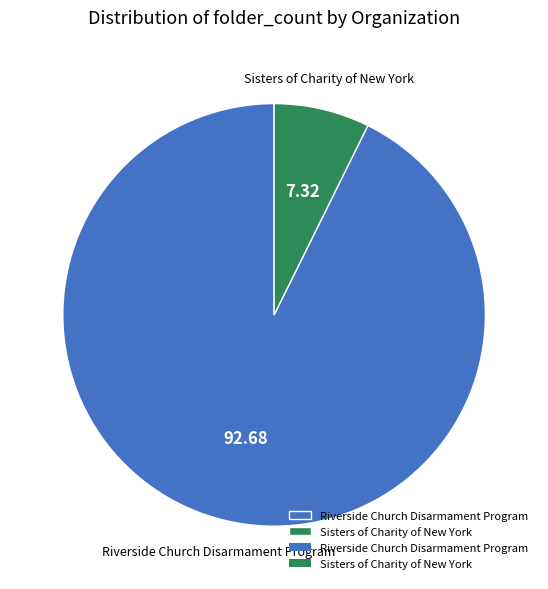

Combined, do Riverside Church Disarmament Program and Sisters of Charity of New York account for over 50%?

Yes